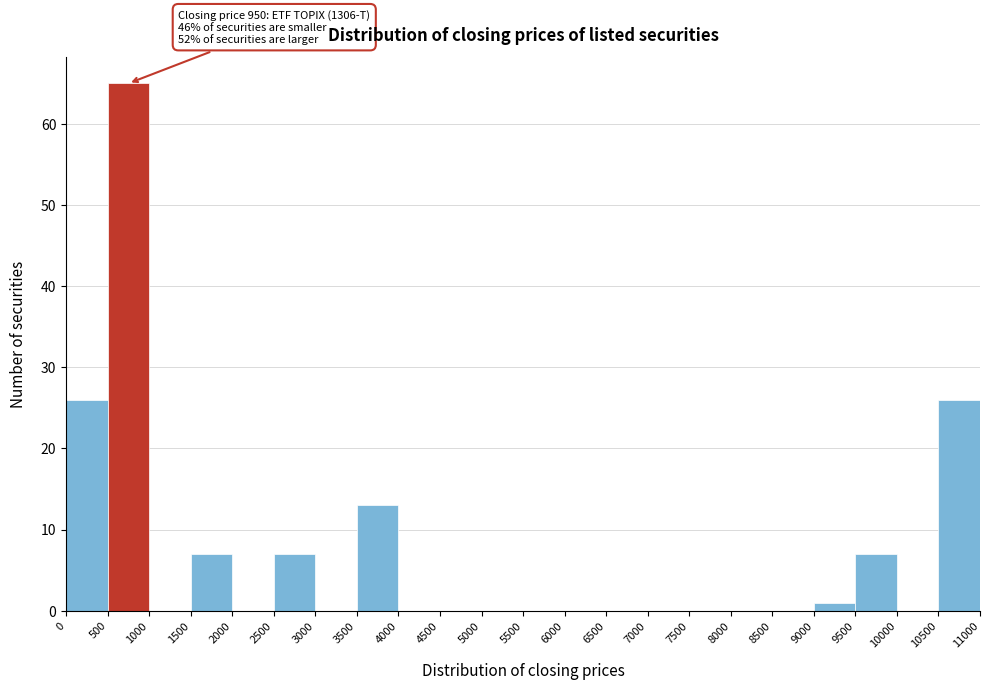

Which range on the x-axis has the tallest bar?

500 to 1000